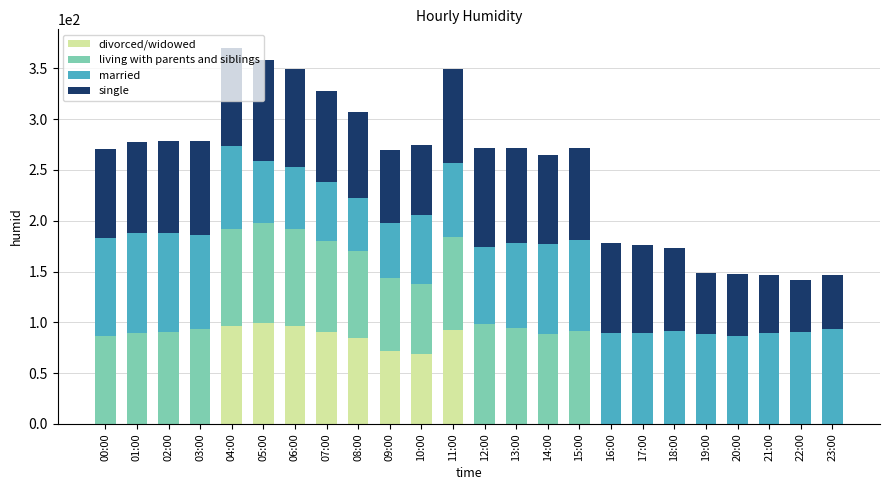

How many distinct data groups are displayed?

4